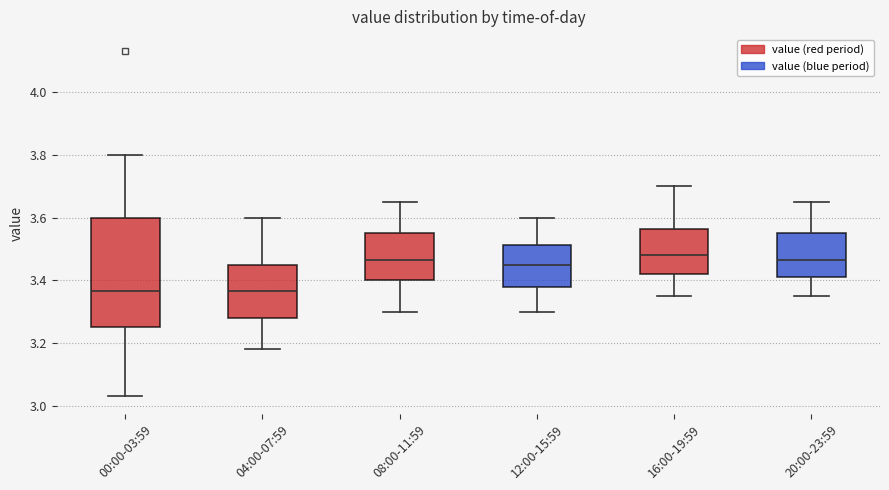

Reading left to right, transcribe this box plot: for each box, give where its median line is, the range the box spans, and where its two whiskers end, as read against the y-axis. The values are not printed on the chart, so give them approximately, as read against the axis.

00:00-03:59: median 3.36, box 3.26 to 3.60, whiskers 3.04 to 3.80
04:00-07:59: median 3.36, box 3.28 to 3.46, whiskers 3.18 to 3.60
08:00-11:59: median 3.46, box 3.40 to 3.56, whiskers 3.30 to 3.66
12:00-15:59: median 3.46, box 3.38 to 3.52, whiskers 3.30 to 3.60
16:00-19:59: median 3.48, box 3.42 to 3.56, whiskers 3.36 to 3.70
20:00-23:59: median 3.46, box 3.42 to 3.56, whiskers 3.36 to 3.66